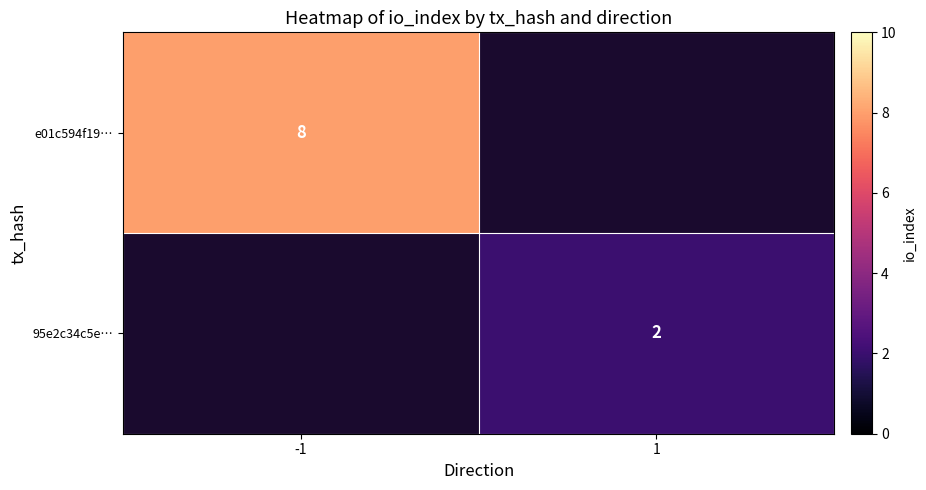

The value of 95e2c34c5e… at 1 is 0. True or false?

False